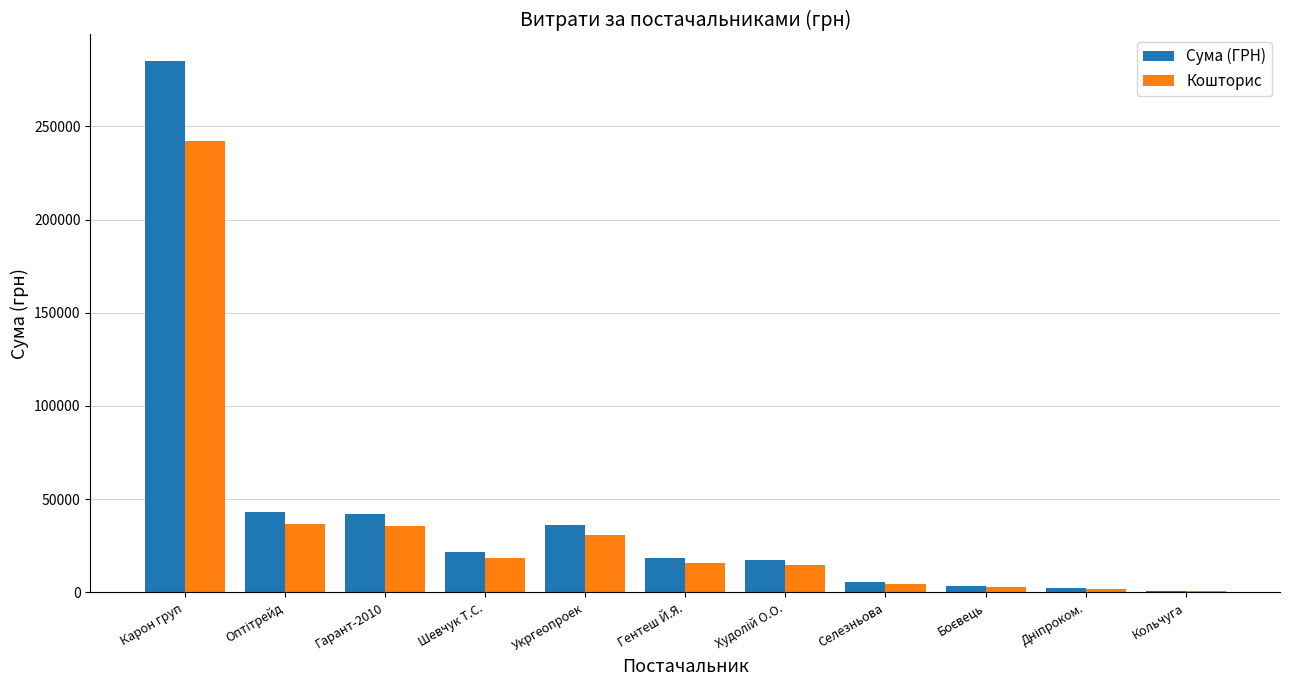

What is the sum of all Кошторис values?

403938.6